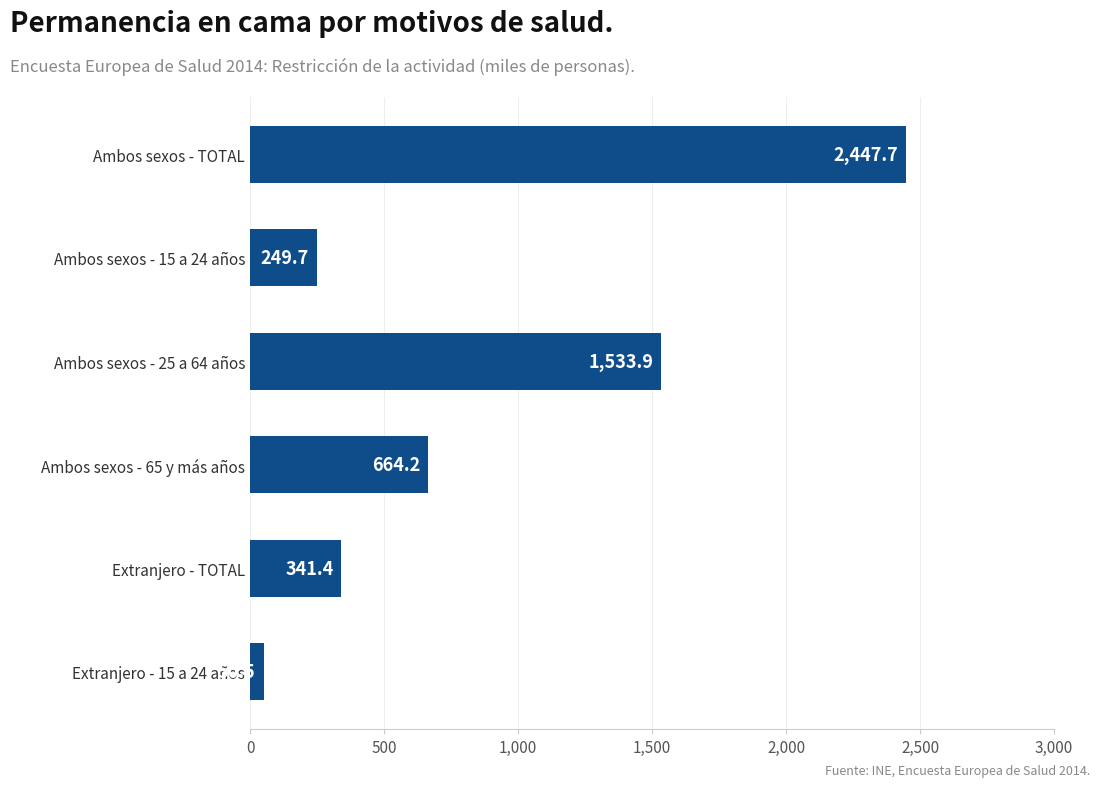

Where is the data nearest to the value 1249?

Ambos sexos - 25 a 64 años